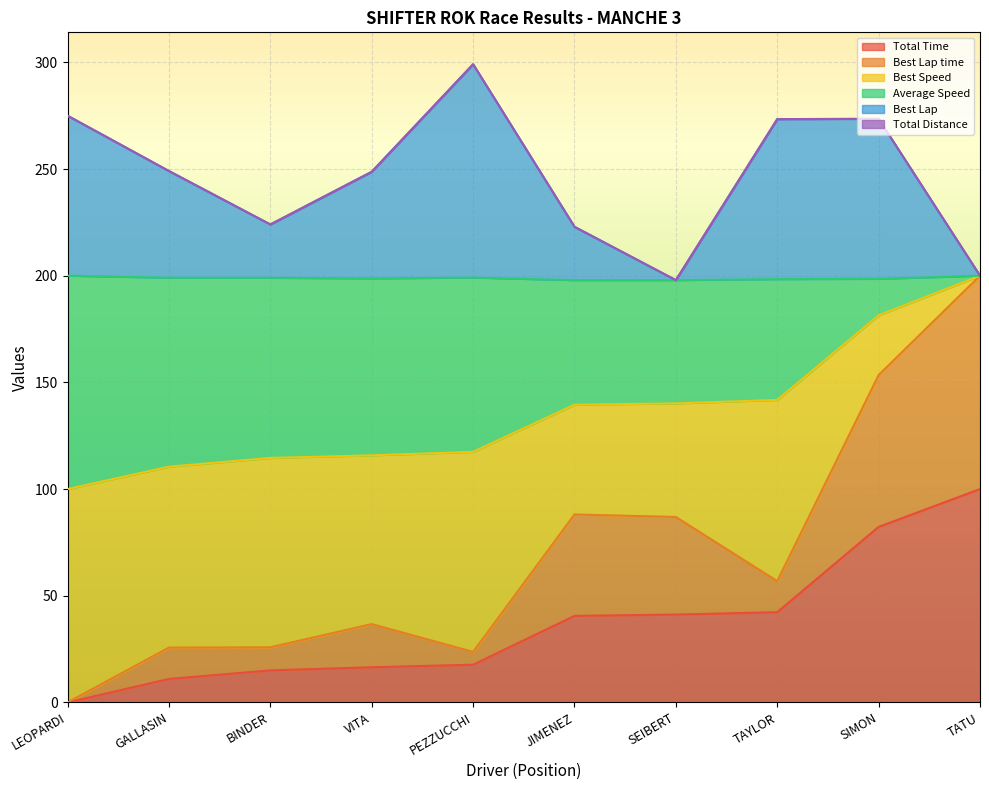

What is the sum of all Total Time values?

366.4